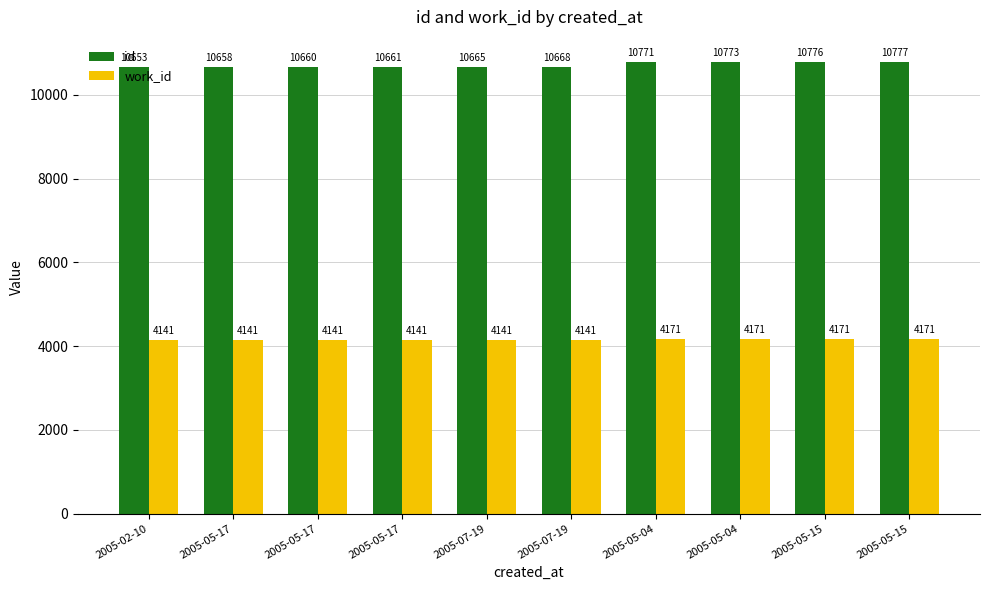

Count the number of categories in the chart.

10